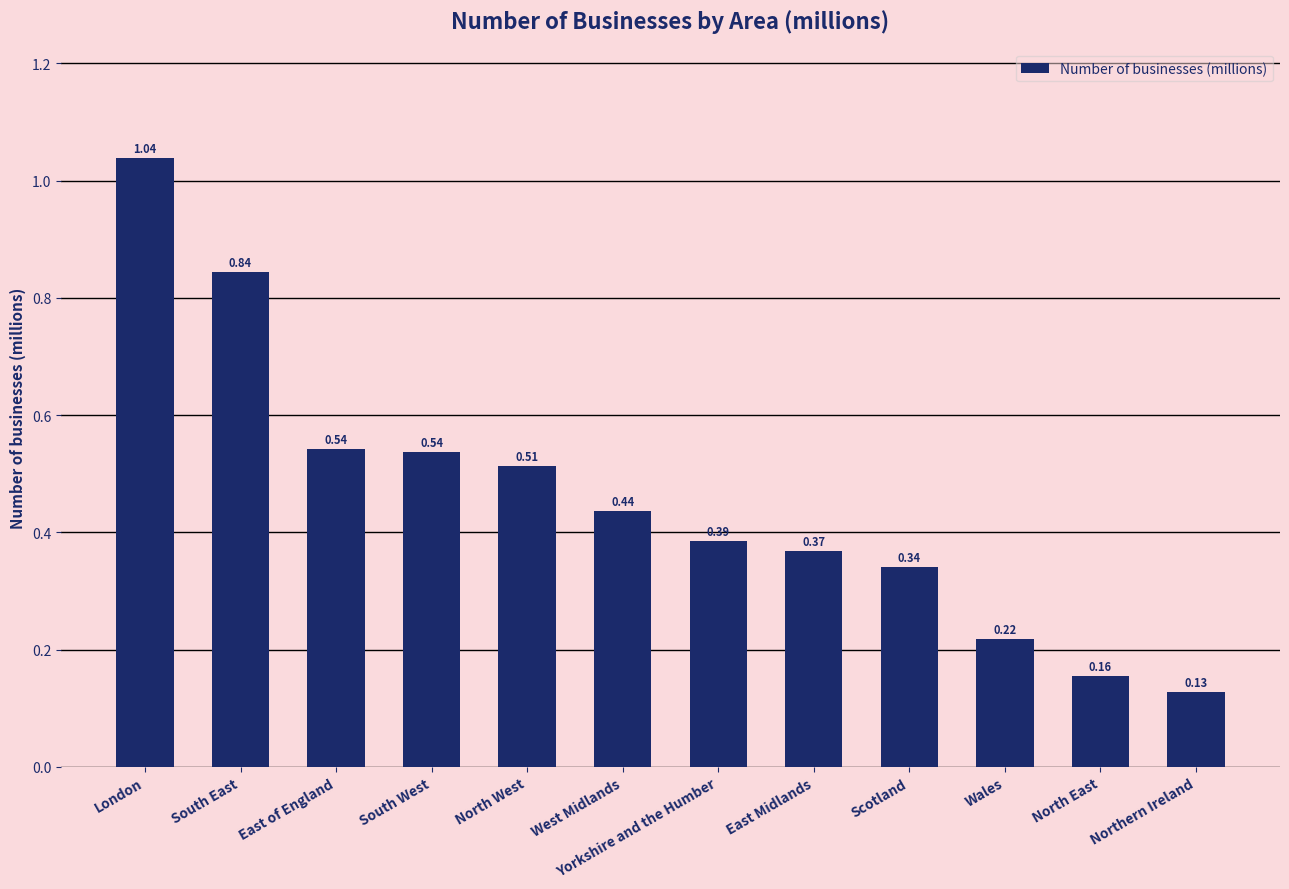

What is the sum of all values?

5.5